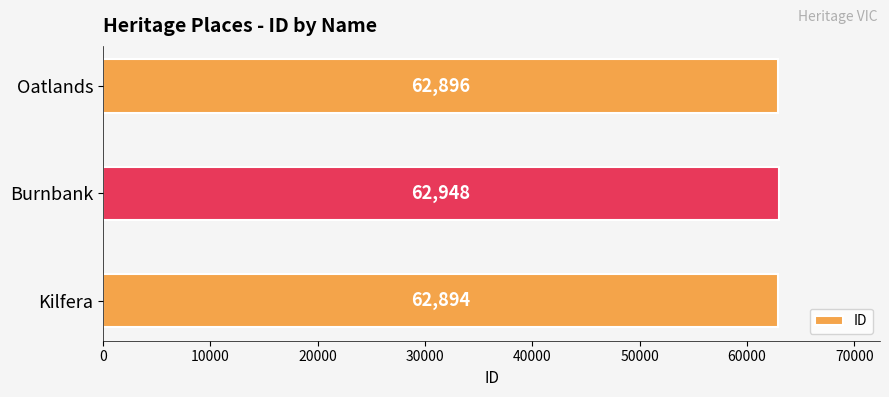

What is the minimum value shown in the chart?

62894